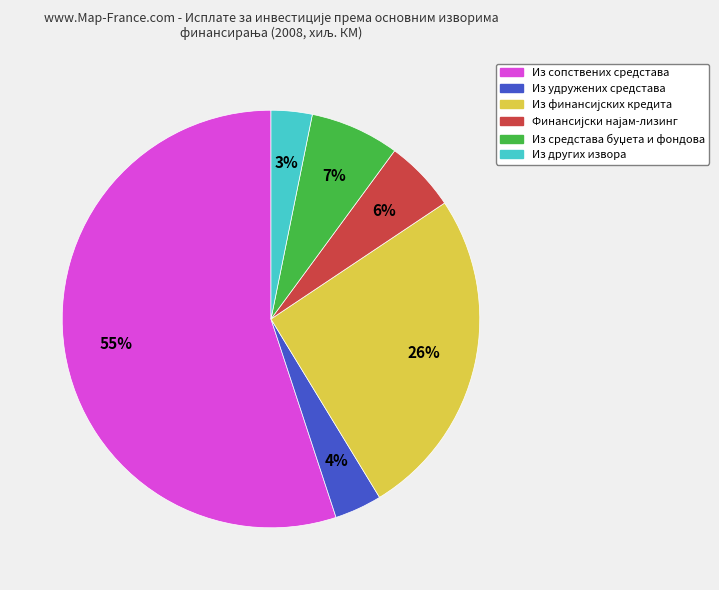

Which has a higher value, Из других извора or Из сопствених средстава?

Из сопствених средстава